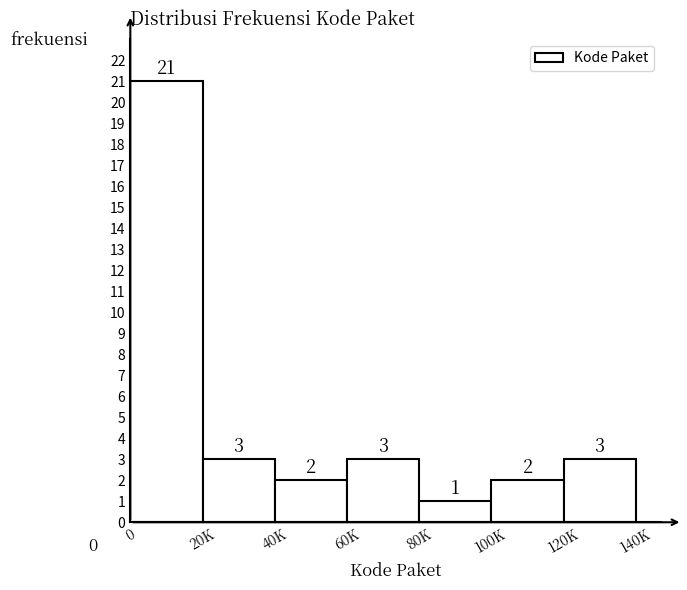

Reading left to right, what are all the values shown in this chart?

0=21	20K=3	40K=2	60K=3	80K=1	100K=2	120K=3